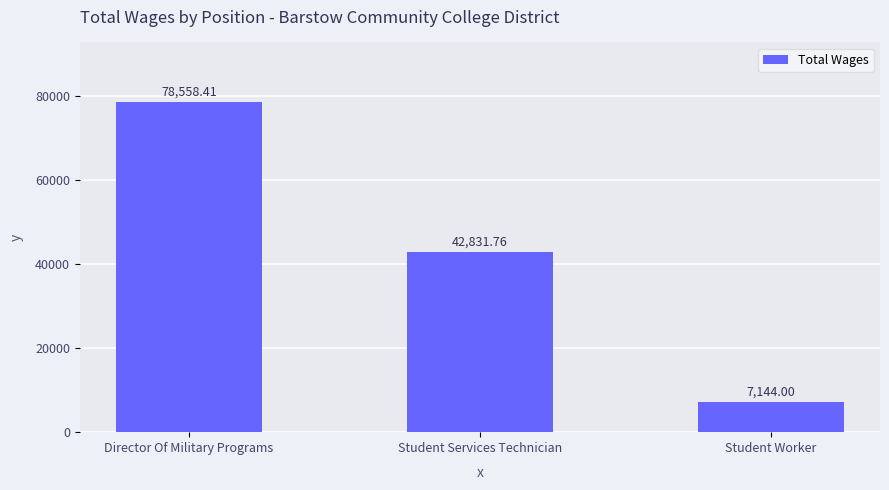

How many series are shown in this chart?

1